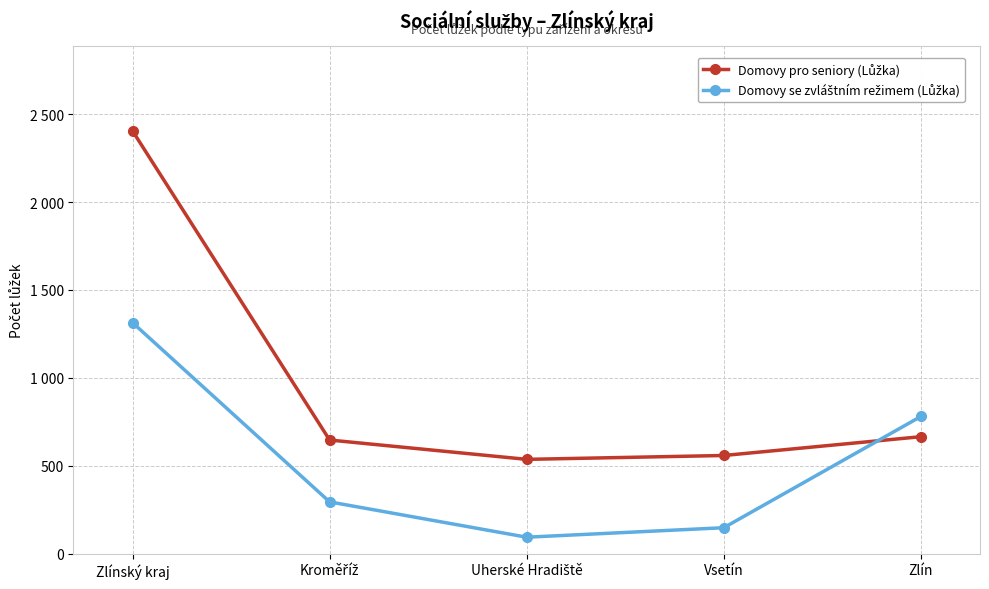

True or false: Domovy se zvláštním režimem (Lůžka) and Domovy pro seniory (Lůžka) intersect in this chart.

True